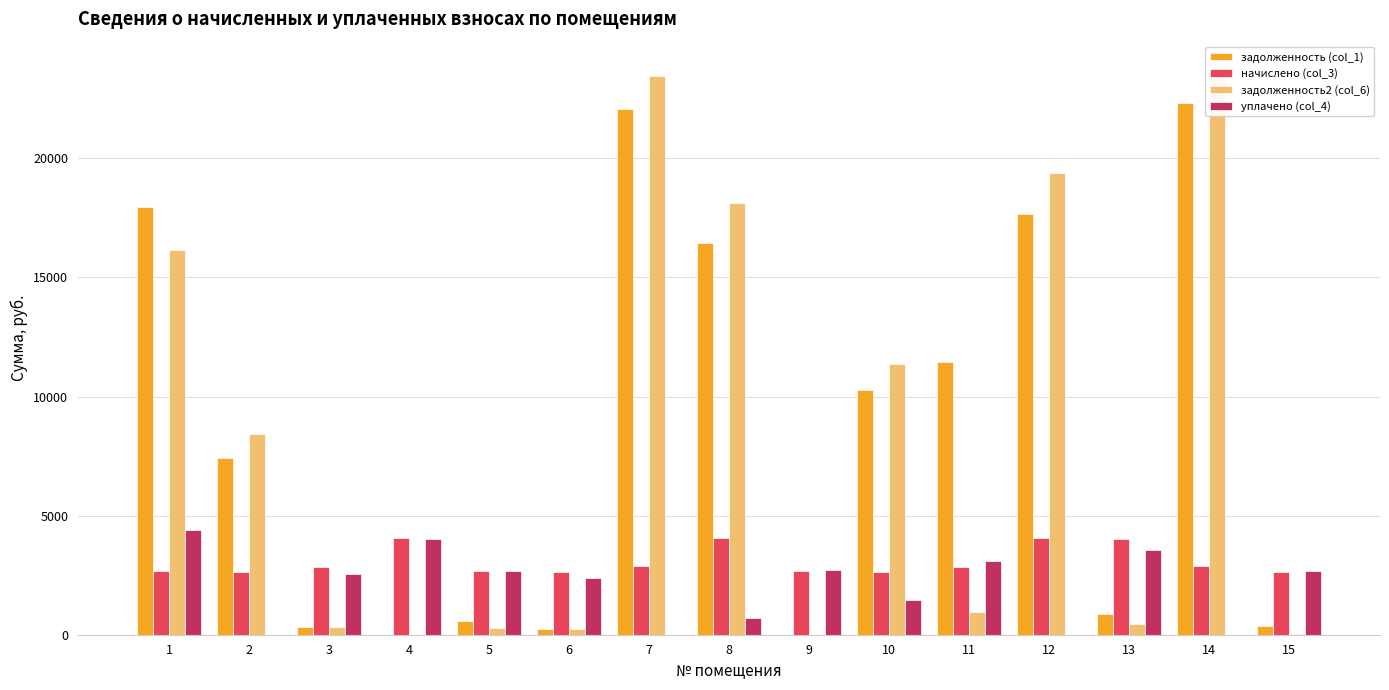

How many groups of bars are there?

15